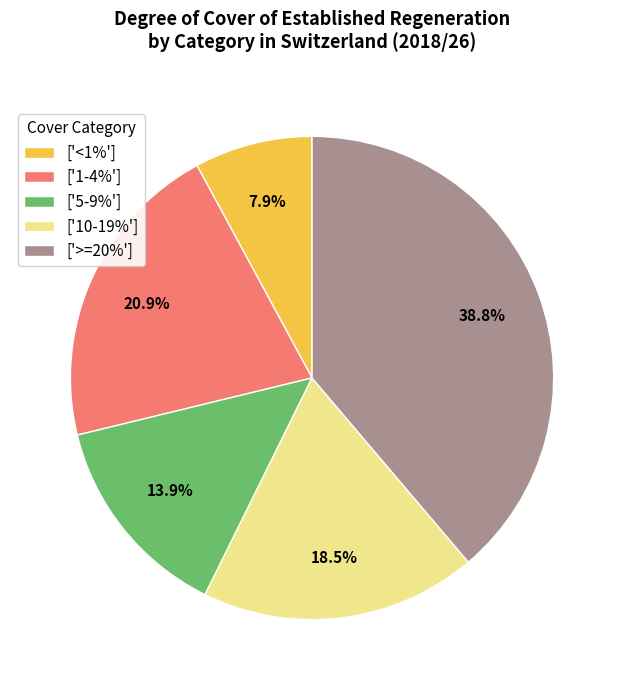

Count the number of slices in the pie.

5